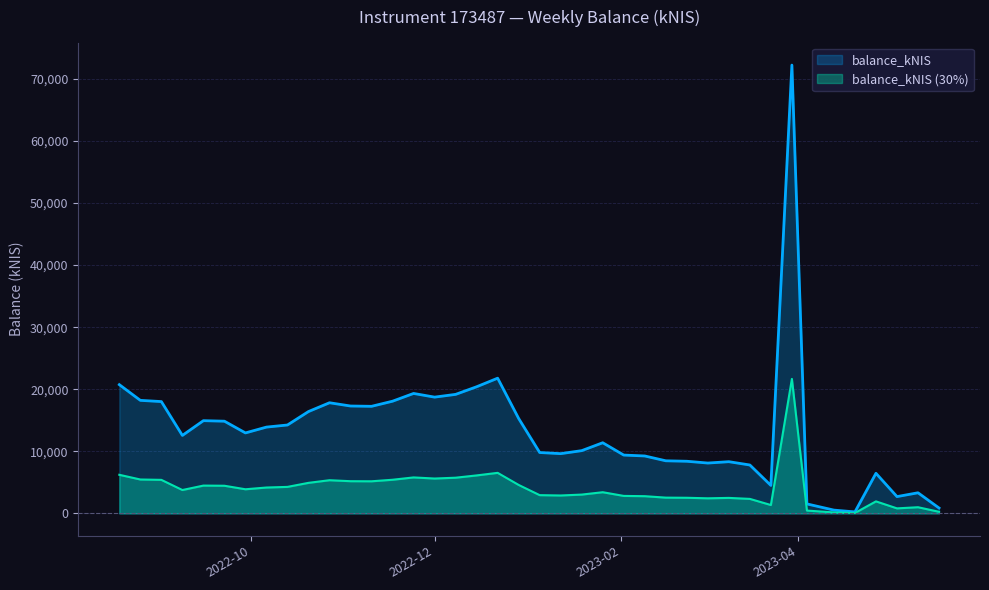

What is the change in value from 2022-09-15 to 2023-03-16?

-7139.7